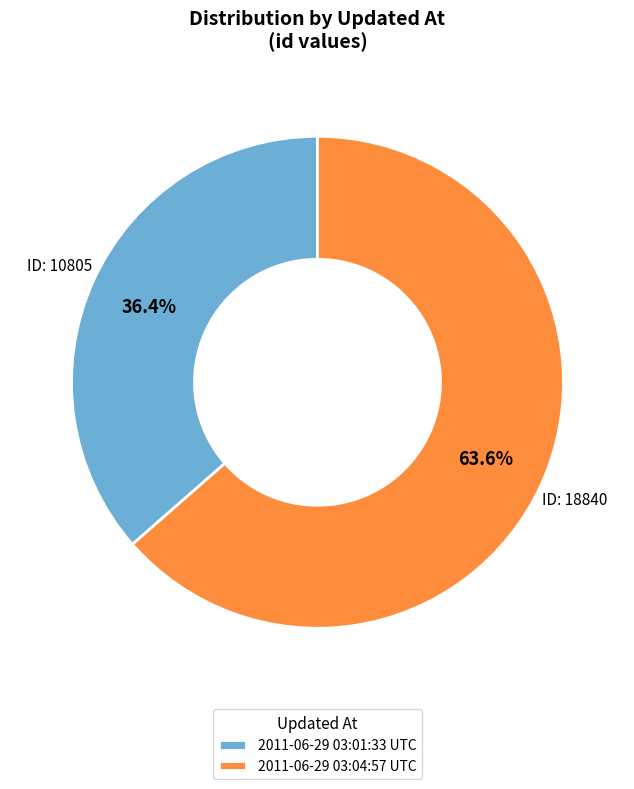

How many slices are in this pie chart?

2